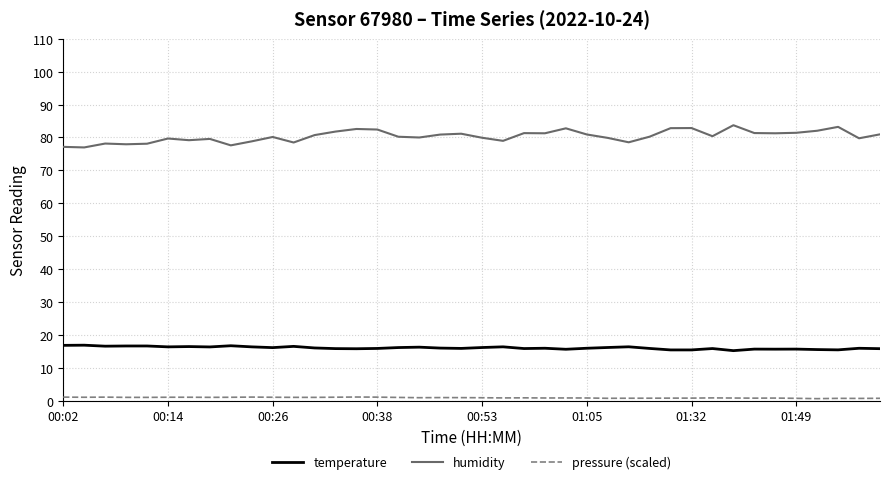

List the series in order of their peak value, highest first.

humidity, temperature, pressure (scaled)